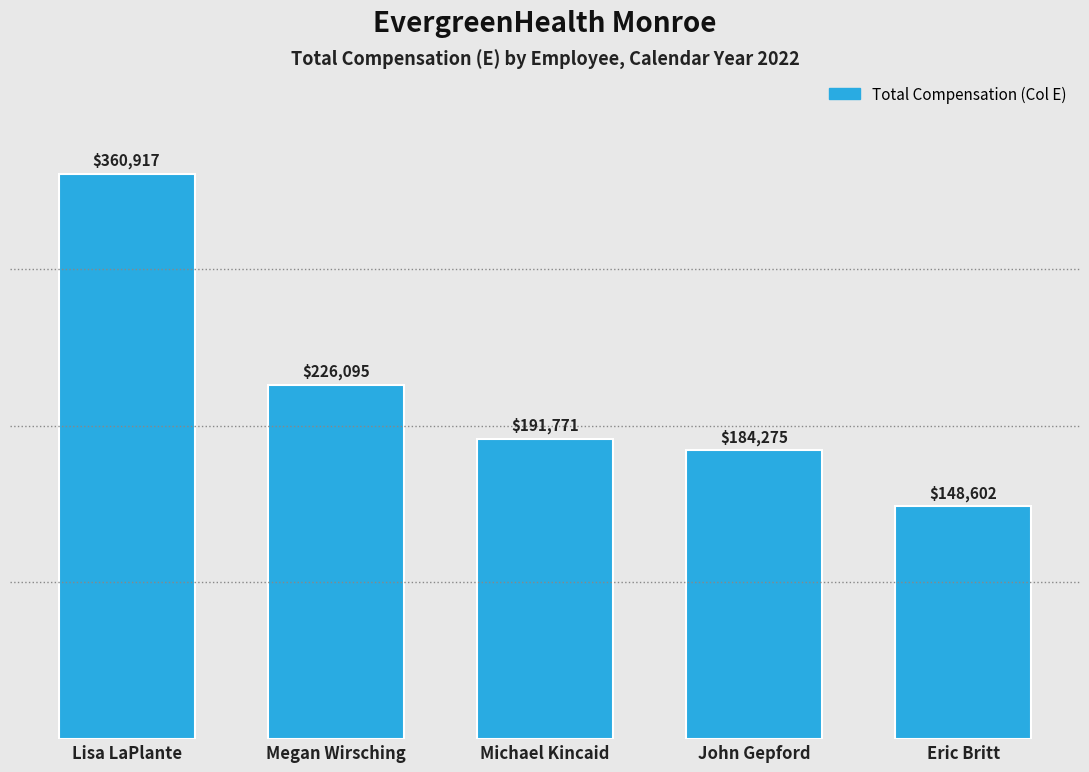

Reading left to right, list all the values displayed in this chart.

Lisa LaPlante=360917	Megan Wirsching=226095	Michael Kincaid=191771	John Gepford=184275	Eric Britt=148602